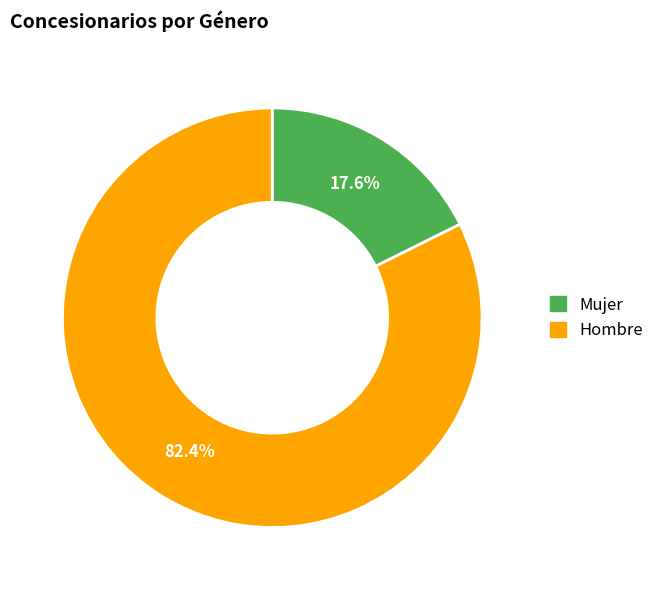

What is the smallest slice in the pie chart?

Mujer